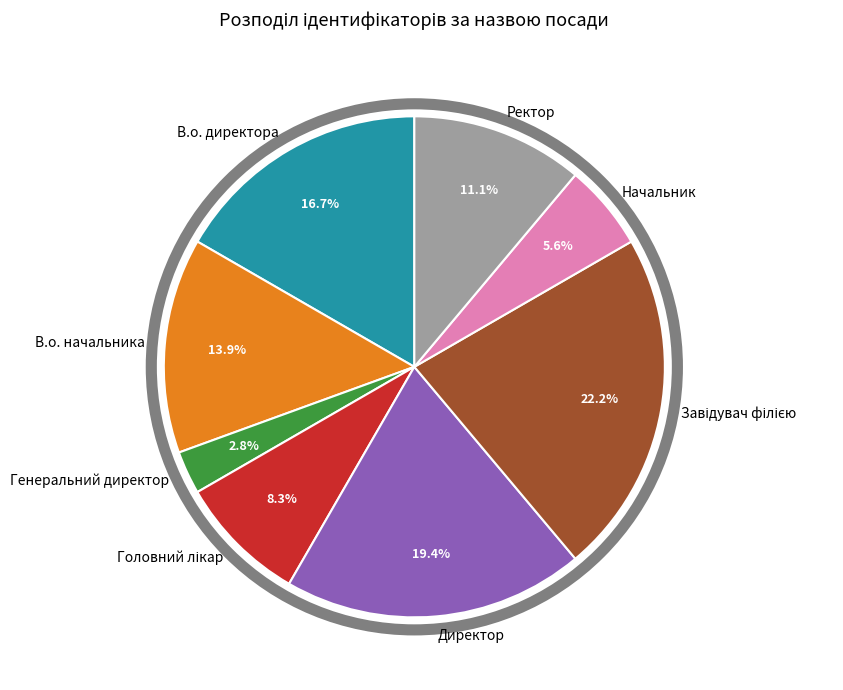

What is the smallest slice in the pie chart?

Генеральний директор